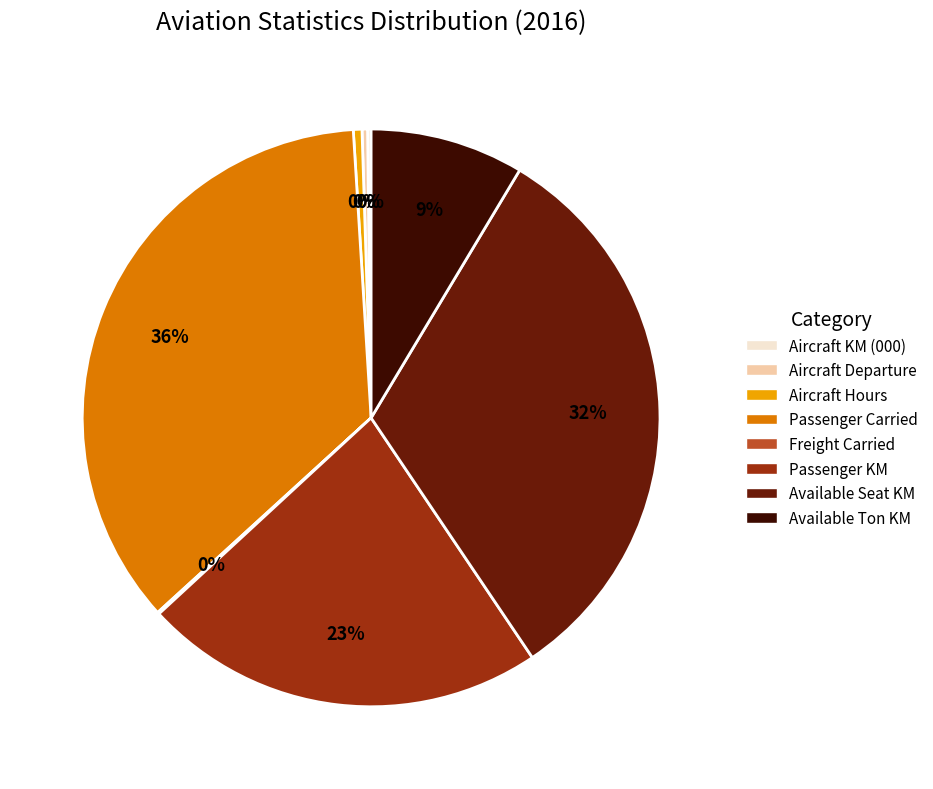

Does Aircraft Hours account for over 50% of the chart?

No